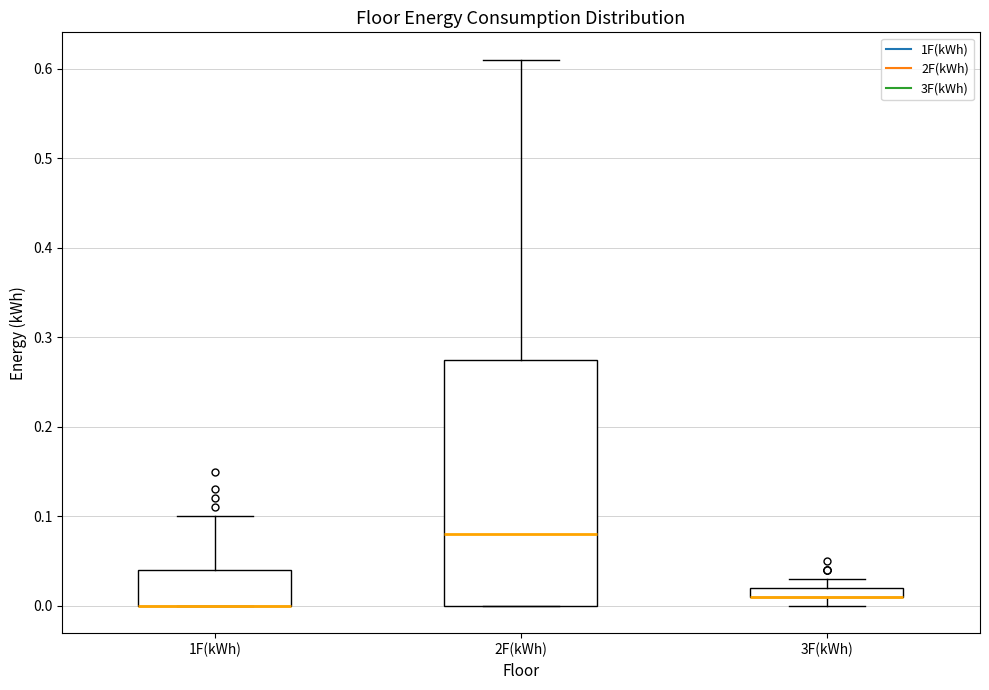

Comparing the boxes themselves (not the whiskers), which one is the tallest?

2F(kWh)